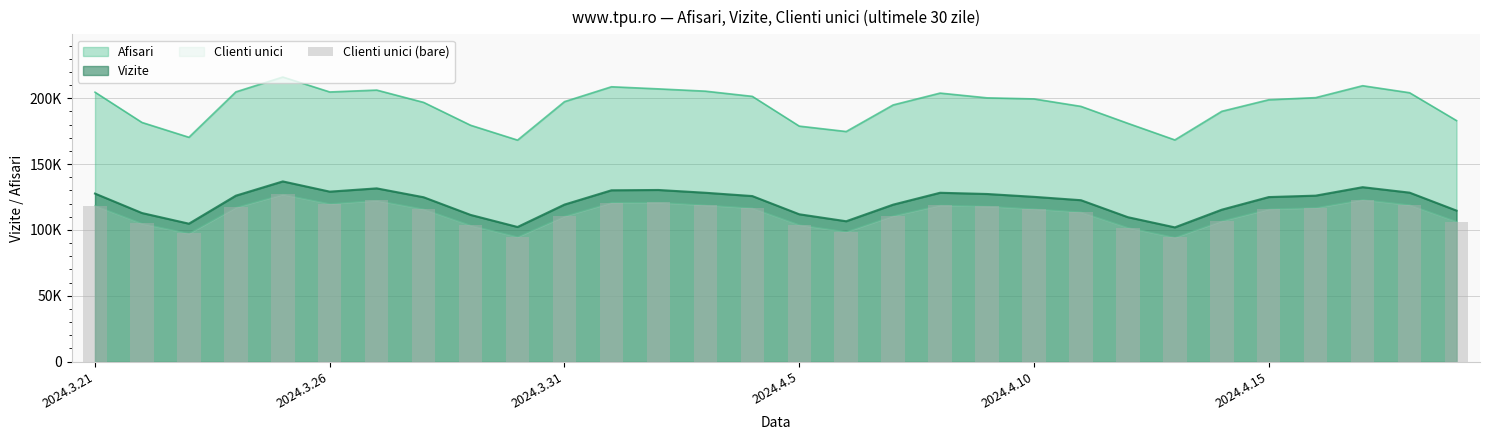

Reading right to left, list all the values displayed in this chart.

106394	119071	123010	116887	115872	106884	94315	101780	113599	115975	117985	118810	110754	98634	103868	116657	118869	120886	120797	110470	94751	103494	115852	122398	119897	127034	117149	97331	104904	118467